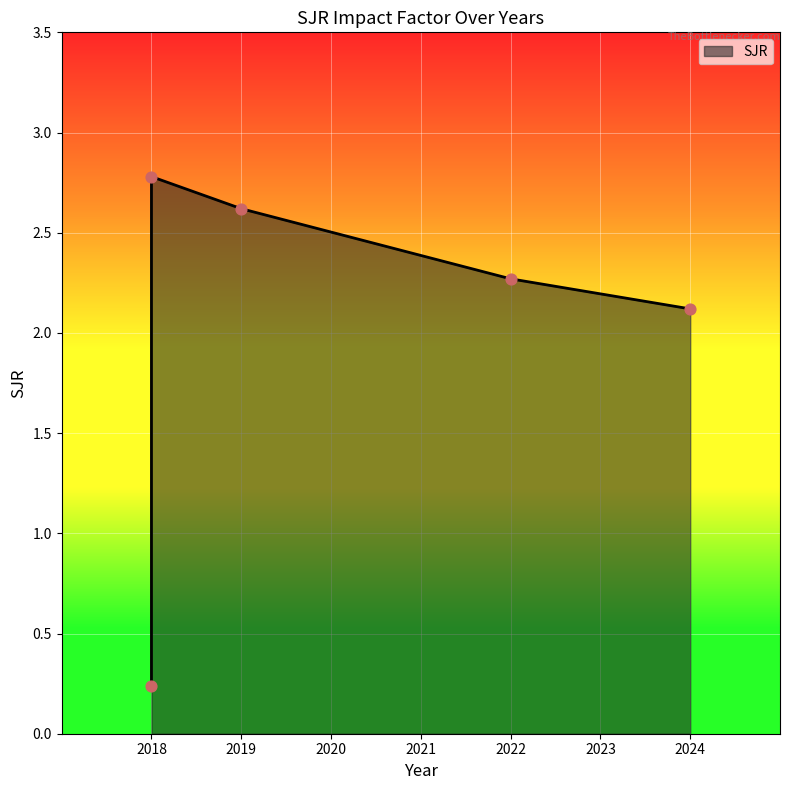

What is the ratio of the value at 2022 to the value at 2024?

1.1